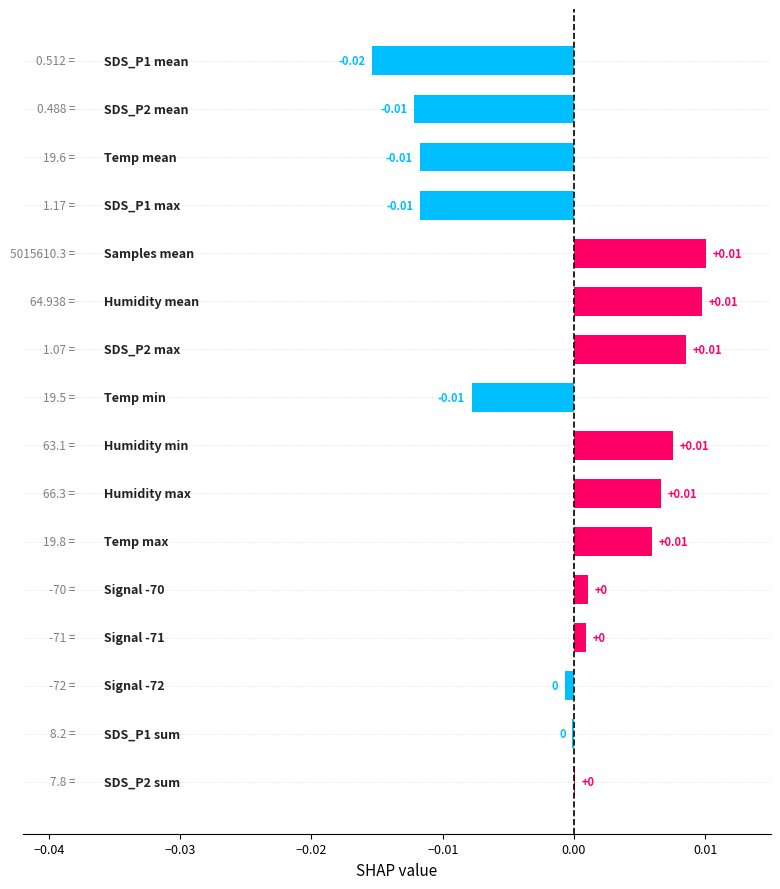

How many values are above zero?

9